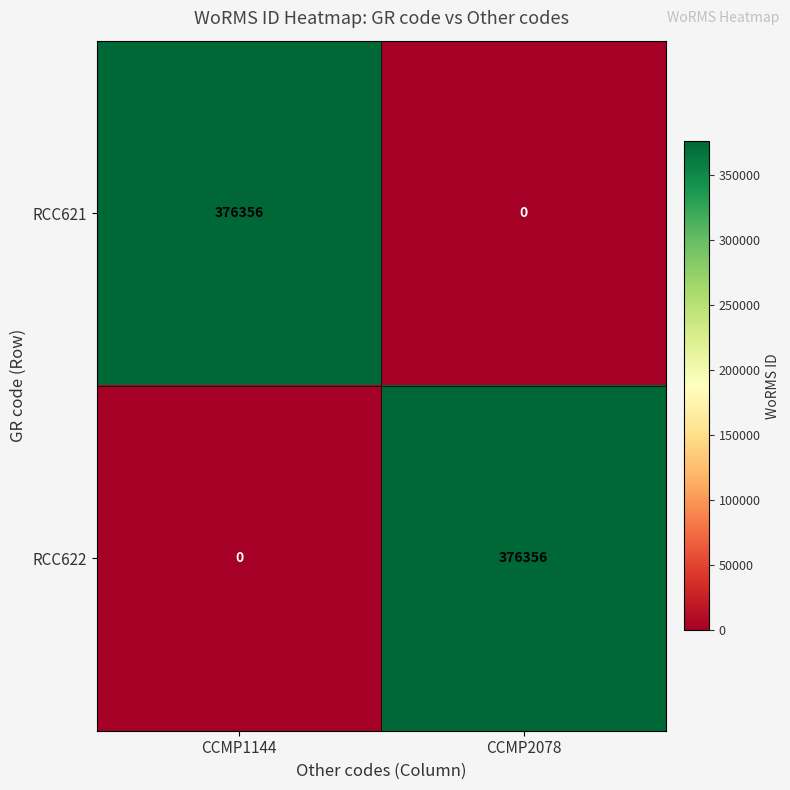

At CCMP2078, list the series in order from smallest to largest.

RCC621, RCC622